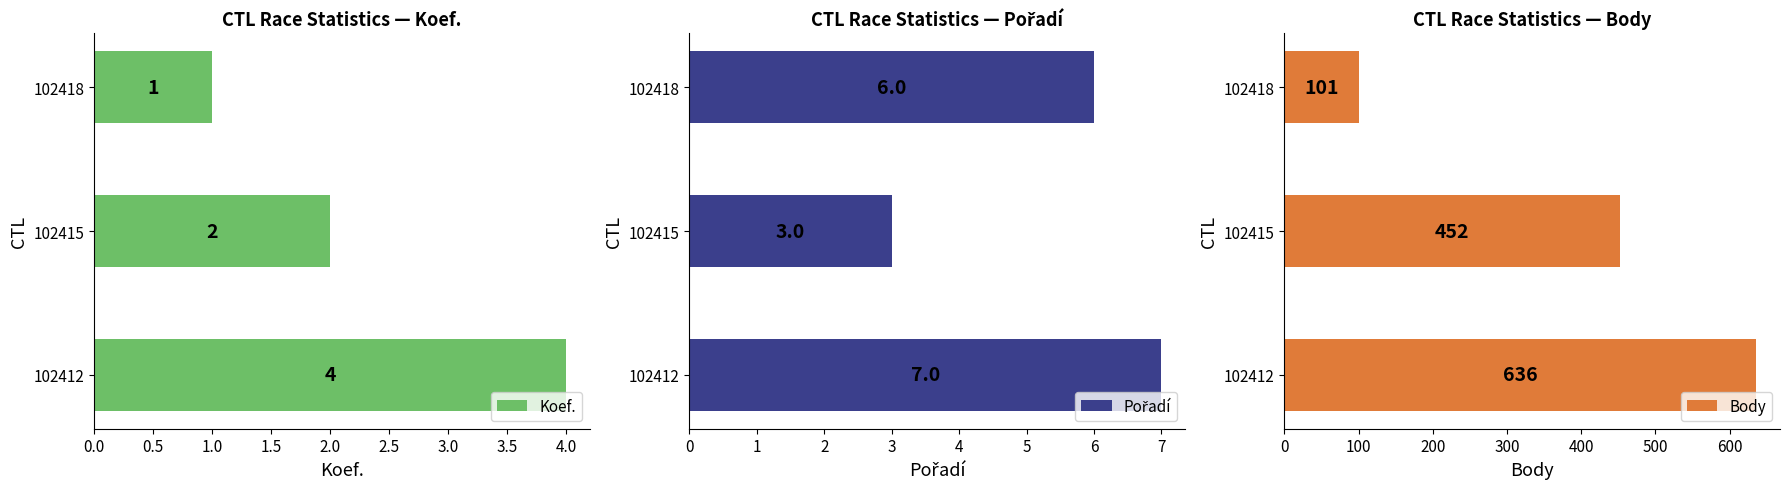

What is the difference between the second highest and minimum values in the Body series?

351